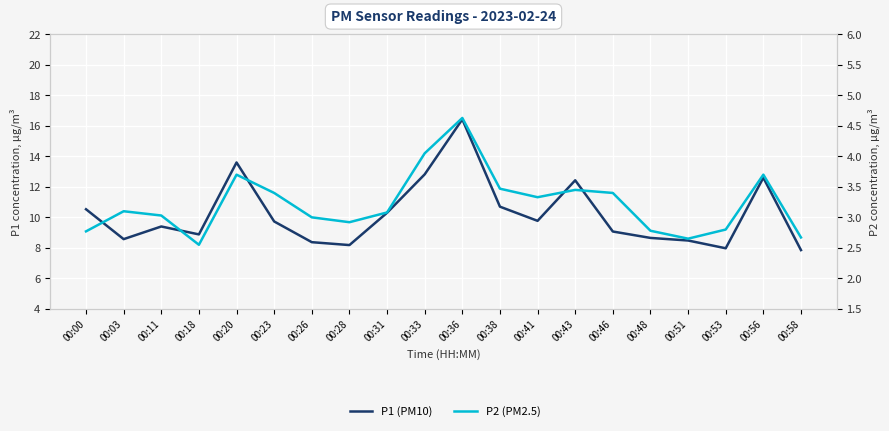

How many lines are shown in the chart?

2